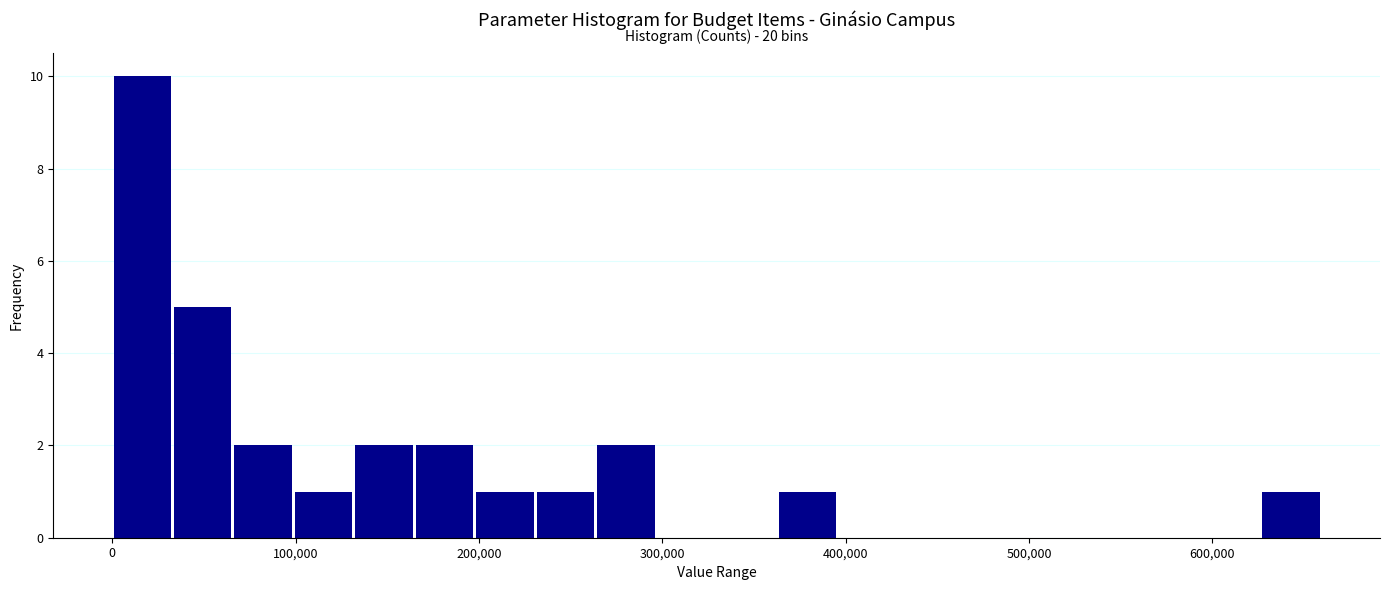

Read against the x-axis, roughly where is the centre of the tallest bar?

20000